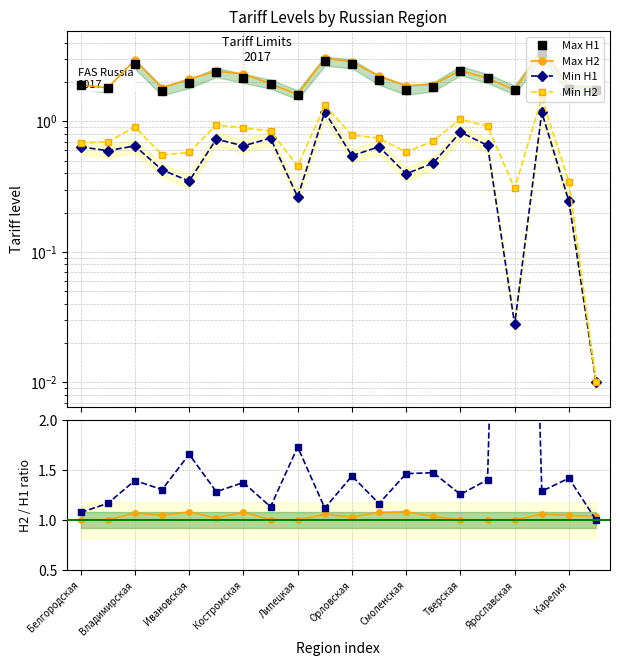

How many lines are shown in the chart?

4